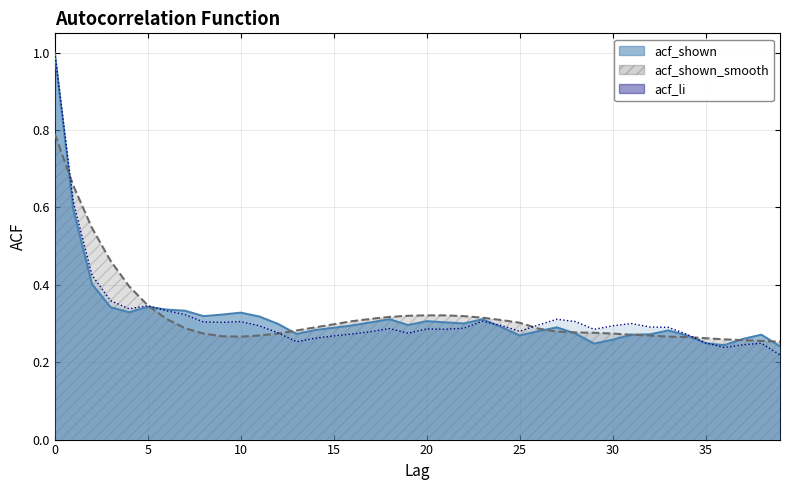

After their last crossing, which series has the higher values: acf_shown_smooth or acf_li?

acf_shown_smooth